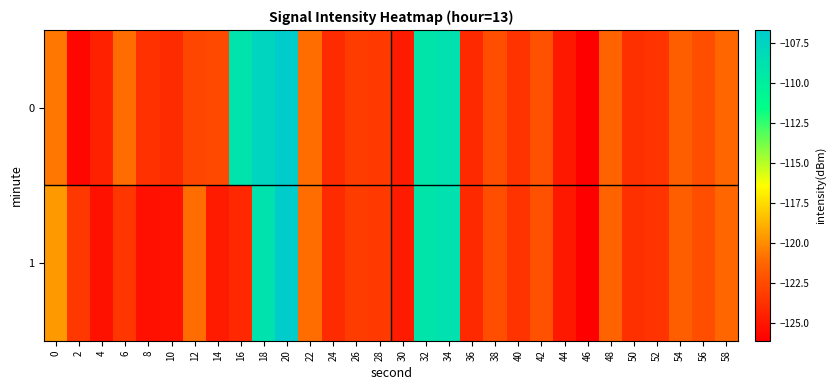

Reading left to right, transcribe all the data shown in this chart.

0: 0=-120.7	2=-125.8	4=-124.5	6=-121.0	8=-123.8	10=-124.0	12=-122.7	14=-122.7	16=-108.9	18=-107.6	20=-106.7	22=-121.0	24=-124.0	26=-123.2	28=-123.4	30=-124.8	32=-109.1	34=-108.7	36=-124.1	38=-122.4	40=-123.7	42=-122.2	44=-125.0	46=-126.1	48=-121.4	50=-123.8	52=-123.6	54=-121.6	56=-122.4	58=-121.3
1: 0=-119.6	2=-123.4	4=-125.2	6=-123.5	8=-125.3	10=-125.2	12=-121.0	14=-124.8	16=-124.2	18=-108.9	20=-106.7	22=-121.0	24=-124.0	26=-123.2	28=-123.4	30=-124.8	32=-109.1	34=-108.7	36=-124.1	38=-122.4	40=-123.7	42=-122.2	44=-125.0	46=-126.1	48=-121.4	50=-123.8	52=-123.6	54=-121.6	56=-122.4	58=-121.3